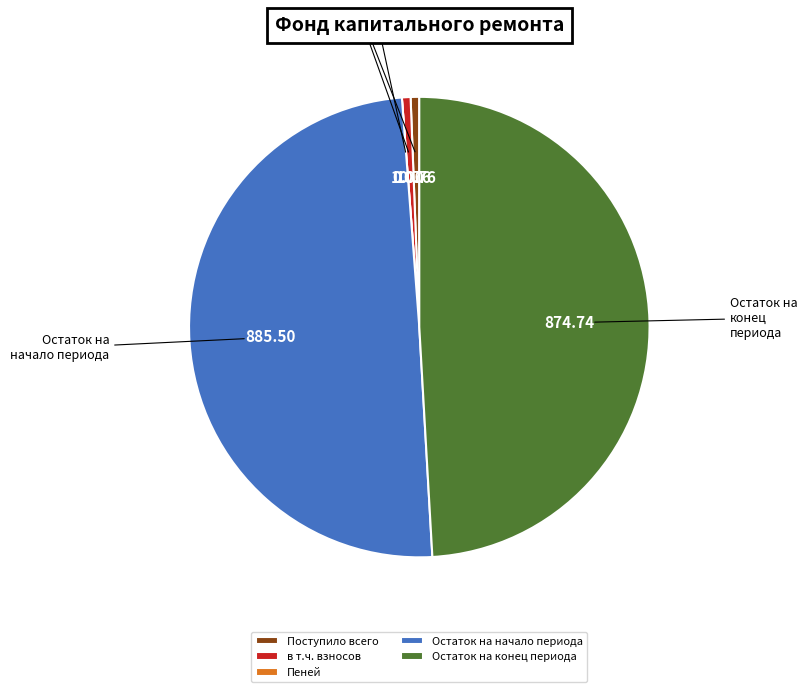

Do Остаток на начало периода and Остаток на конец периода together represent more than half of the pie?

Yes